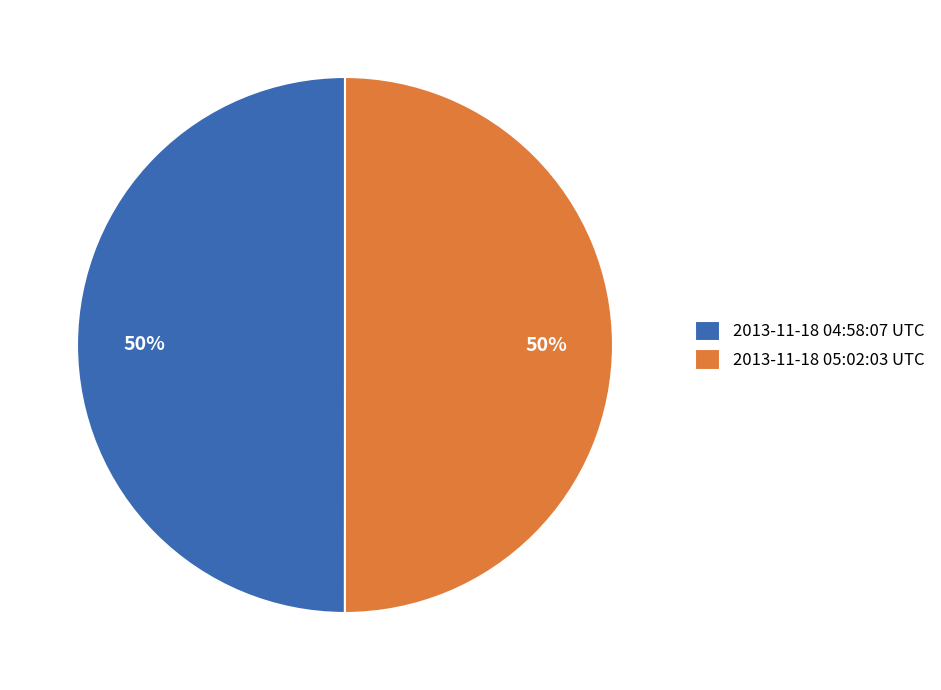

Is it true that 2013-11-18 04:58:07 UTC is 45% of the pie?

False